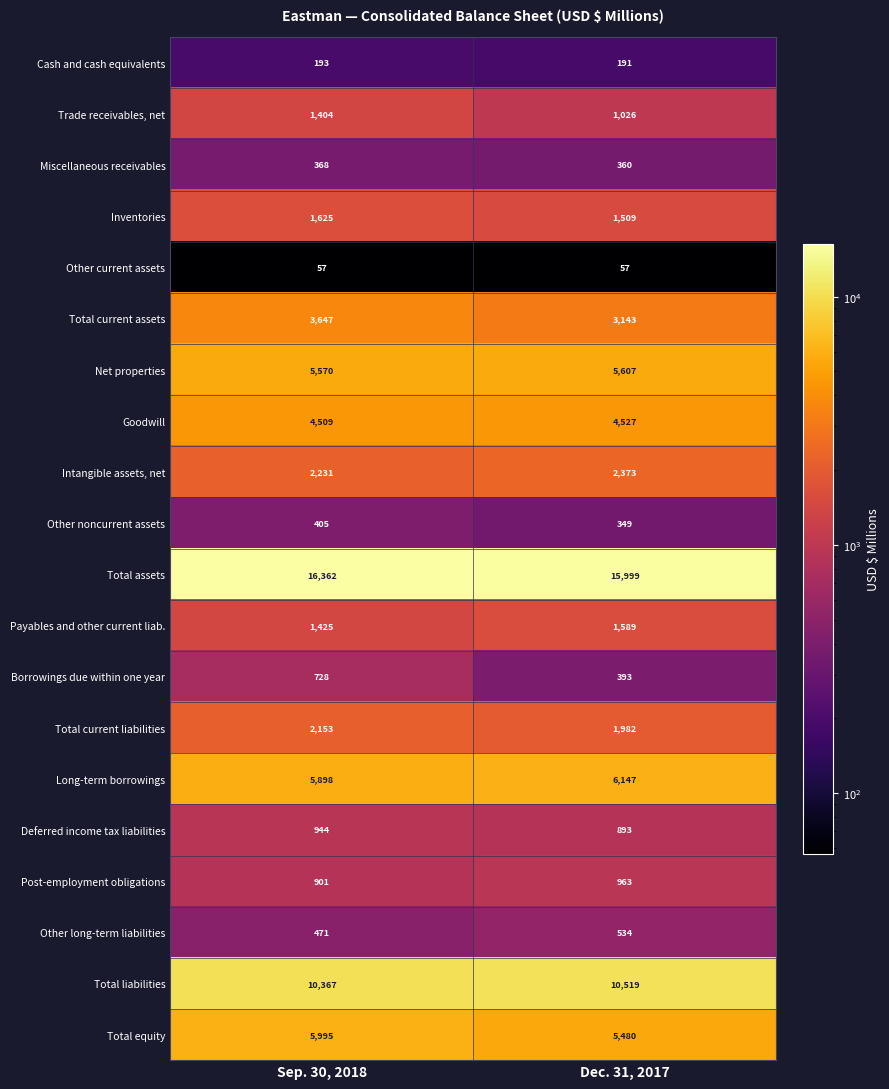

What is the difference between the maximum and minimum values in the Miscellaneous receivables series?

8